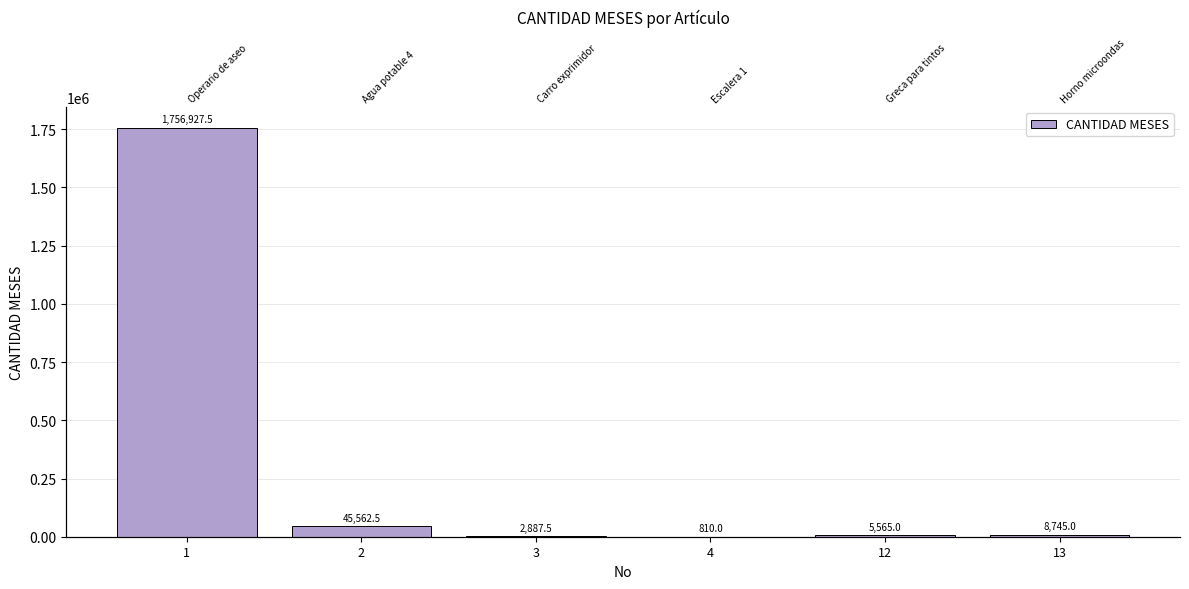

What is the change in value from 12 to 13?

+3180.0